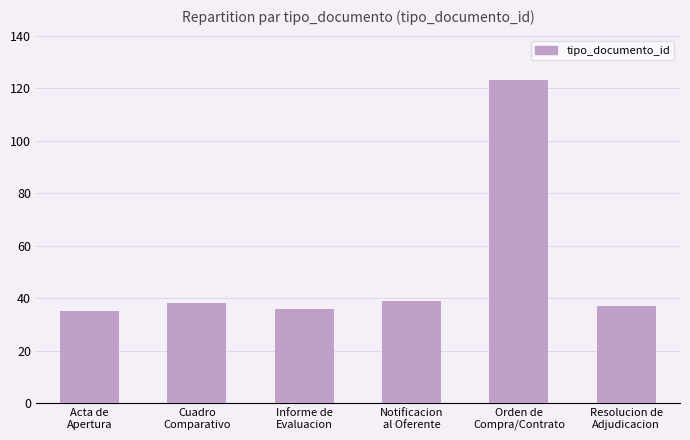

Does the chart contain stacked bars?

No